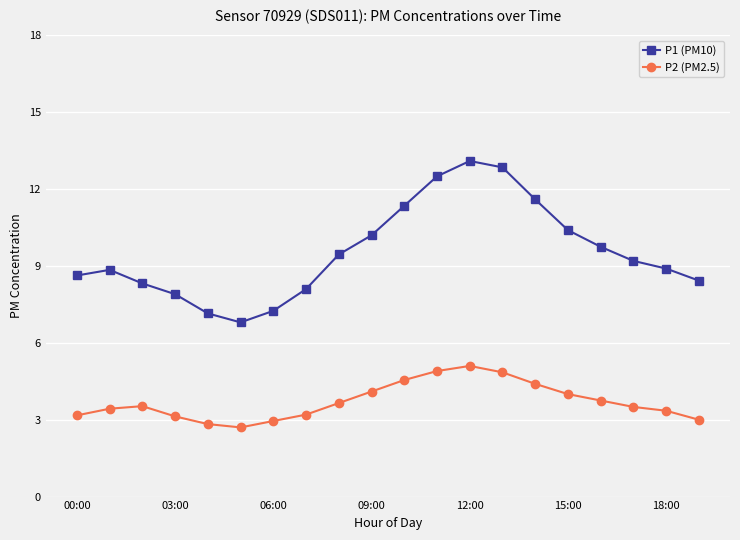

How many values in the P1 (PM10) series are below 9?

10